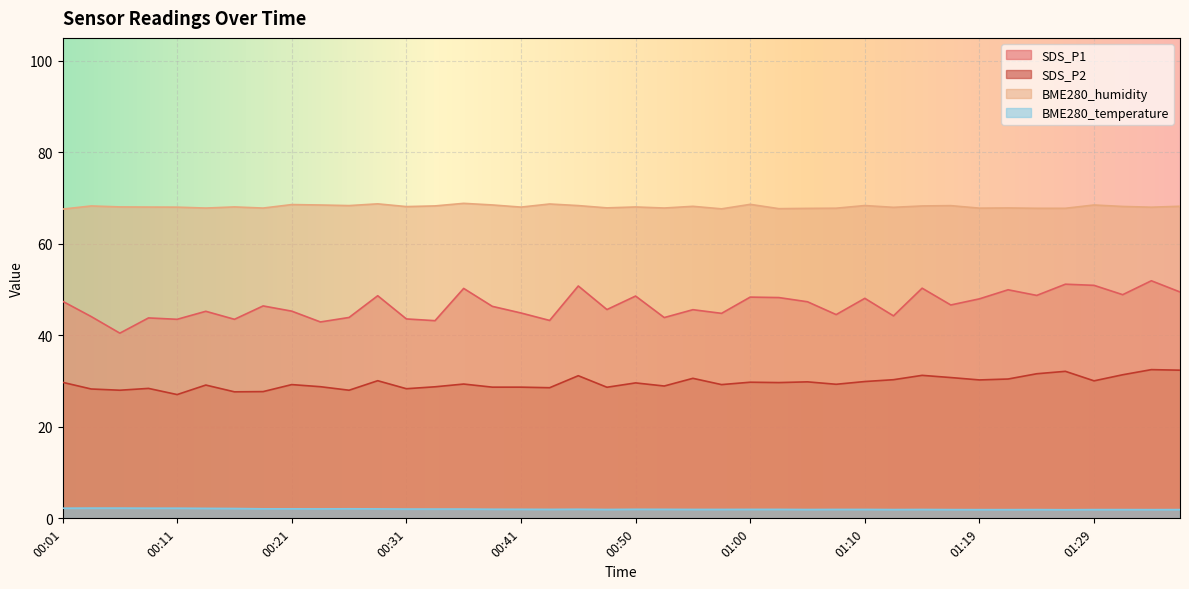

Rank the categories by BME280_temperature value from lowest to highest.

01:27, 01:19, 01:22, 01:34, 01:17, 01:24, 01:29, 01:31, 01:36, 01:12, 01:05, 00:48, 01:15, 00:55, 00:58, 01:07, 01:10, 00:43, 01:00, 01:02, 00:53, 00:41, 00:50, 00:38, 00:45, 00:31, 00:33, 00:36, 00:23, 00:28, 00:18, 00:21, 00:26, 00:16, 00:13, 00:01, 00:09, 00:11, 00:04, 00:06